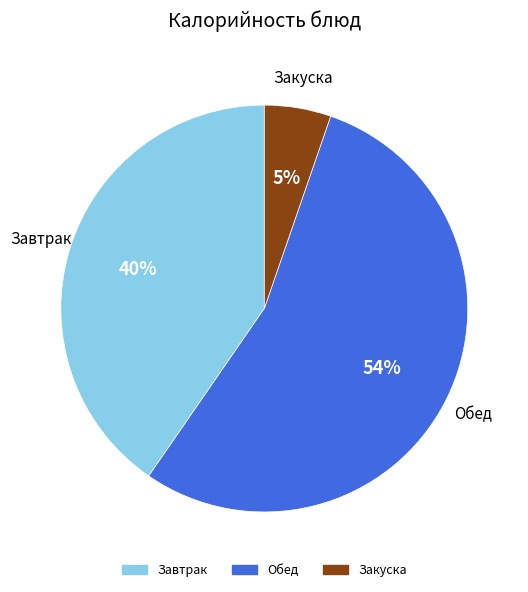

Is there any slice that represents more than half of the pie?

Yes